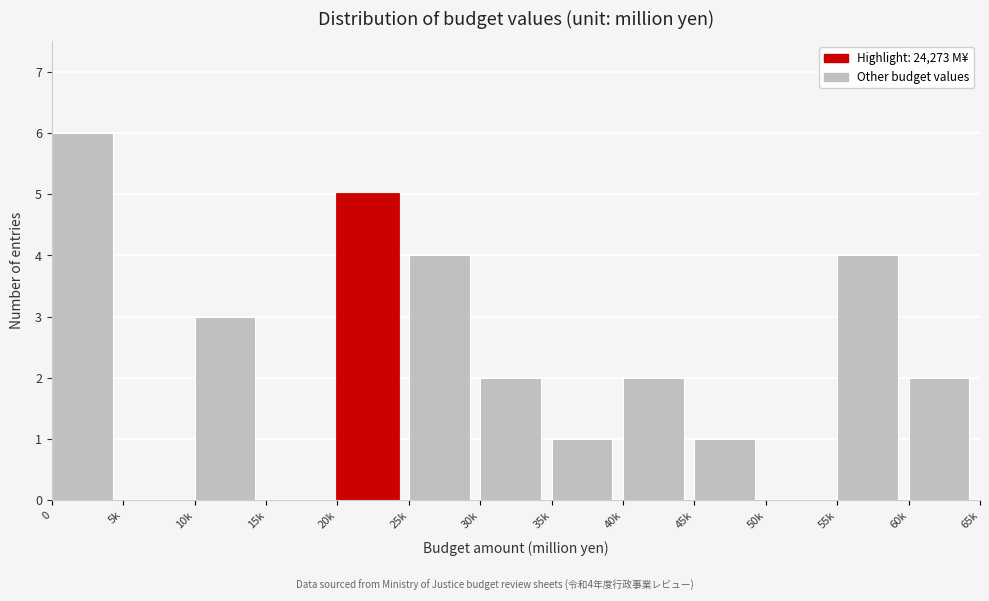

Reading right to left, list all the values displayed in this chart.

60k=2	55k=4	50k=0	45k=1	40k=2	35k=1	30k=2	25k=4	20k=5	15k=0	10k=3	5k=0	0=6